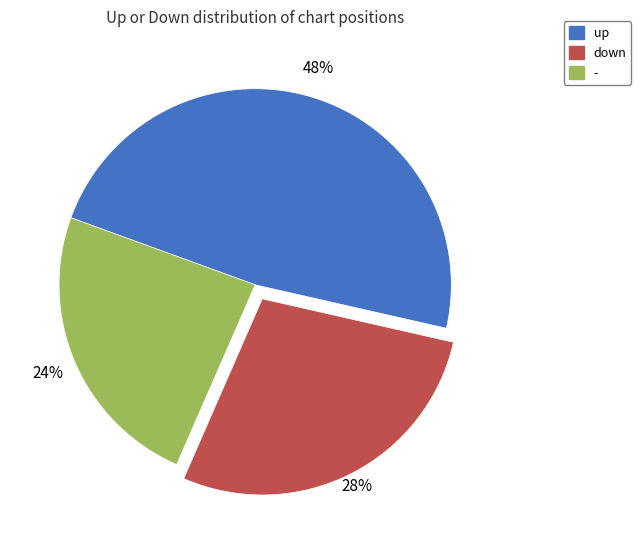

What is the ratio of the value at - to the value at up?

0.5